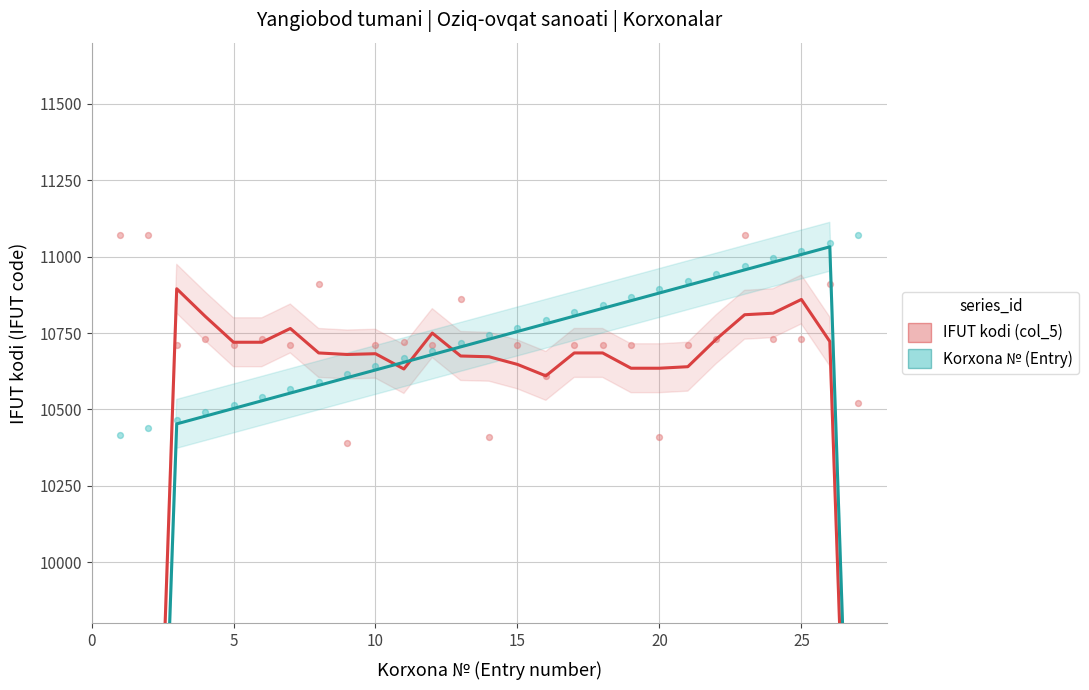

What are all the series names shown in the legend?

IFUT kodi (col_5), Korxona № (Entry)